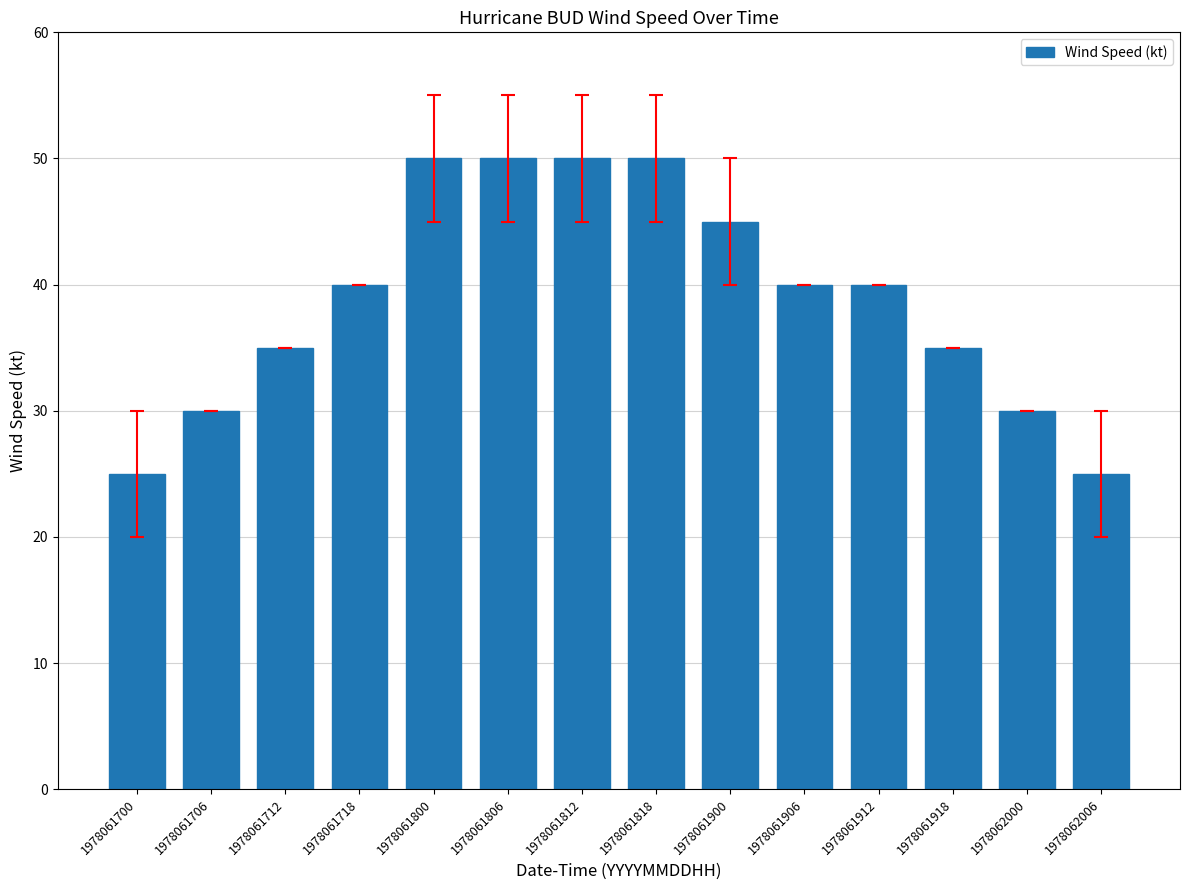

What is the greatest value displayed?

50